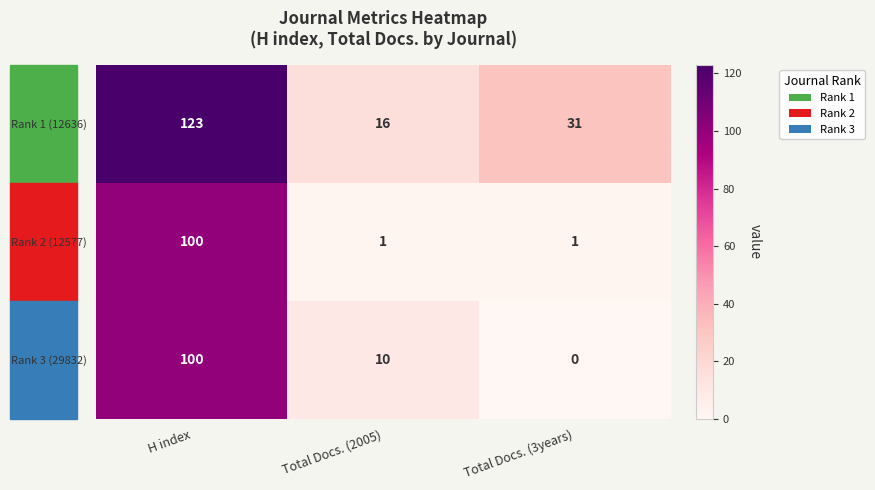

The Rank 3 (29832) series shows 0 at Total Docs. (3years). True or false?

True